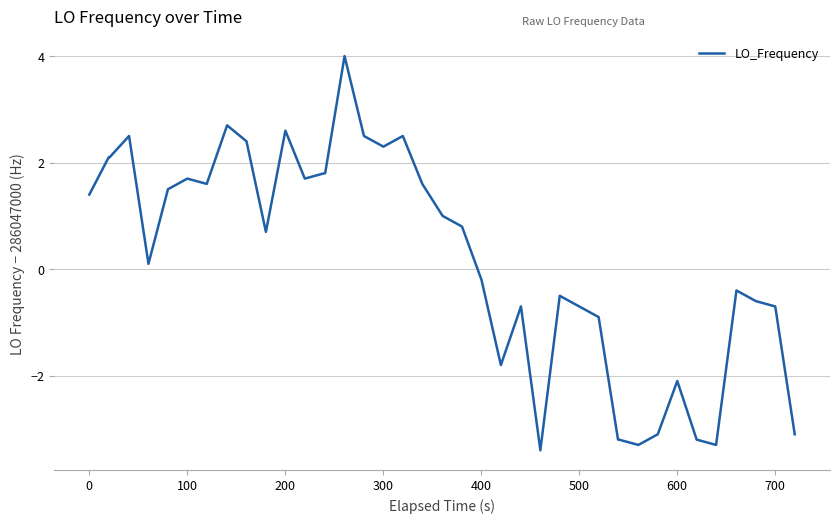

What is the difference between the maximum and minimum values?

7.4